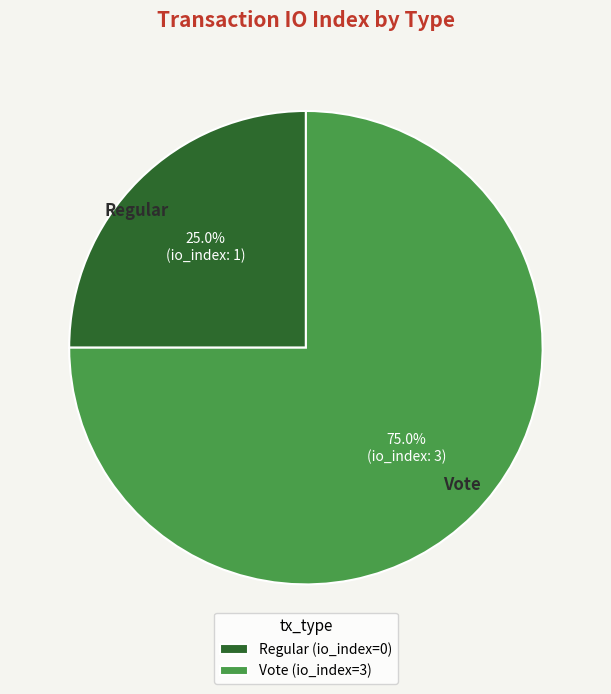

What percentage is the Vote slice, to the nearest percent?

75%